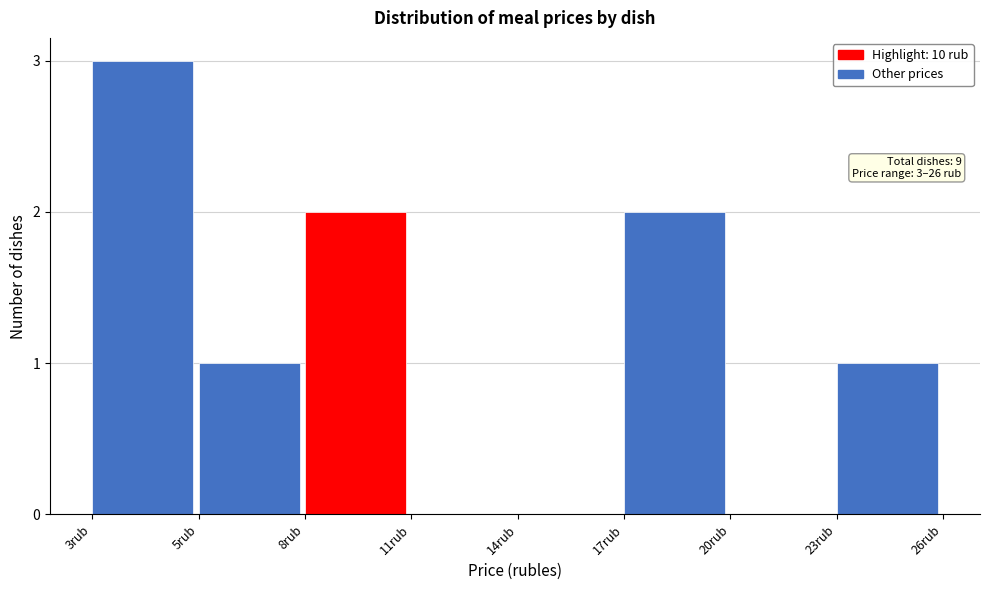

Reading left to right, what are all the values shown in this chart?

3rub=3	5rub=1	8rub=2	11rub=0	14rub=0	17rub=2	20rub=0	23rub=1